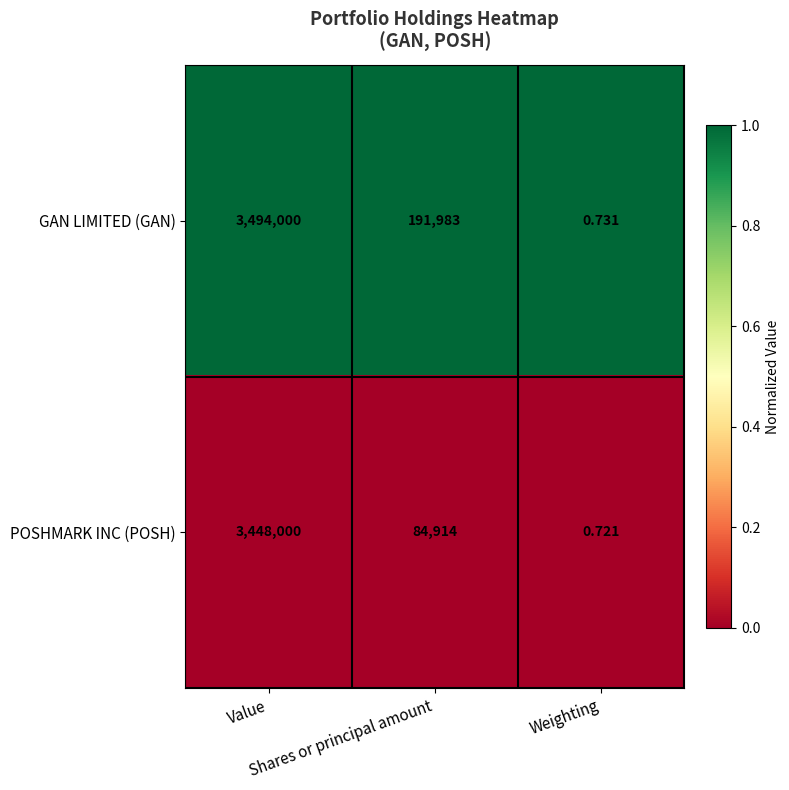

Rank the series by their maximum value, from highest to lowest.

GAN LIMITED (GAN), POSHMARK INC (POSH)